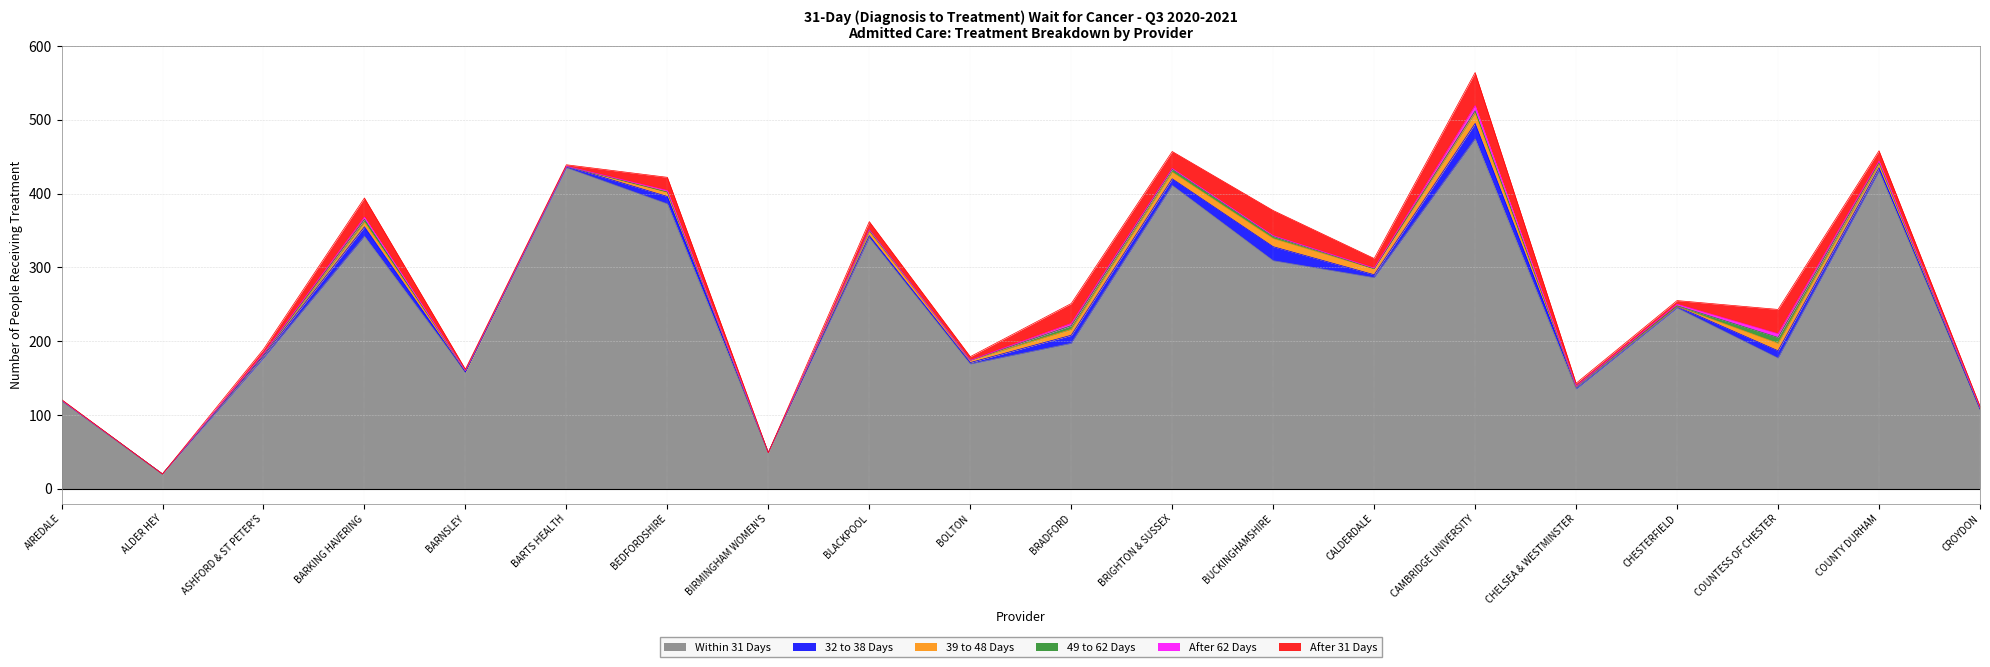

List the labels in order of 32 to 38 Days value, smallest first.

ALDER HEY, BARNSLEY, BIRMINGHAM WOMEN'S, CROYDON, AIREDALE, BARTS HEALTH, BOLTON, CHESTERFIELD, ASHFORD & ST PETER'S, BLACKPOOL, CHELSEA & WESTMINSTER, CALDERDALE, COUNTY DURHAM, BRIGHTON & SUSSEX, BEDFORDSHIRE, COUNTESS OF CHESTER, BRADFORD, BARKING HAVERING, BUCKINGHAMSHIRE, CAMBRIDGE UNIVERSITY